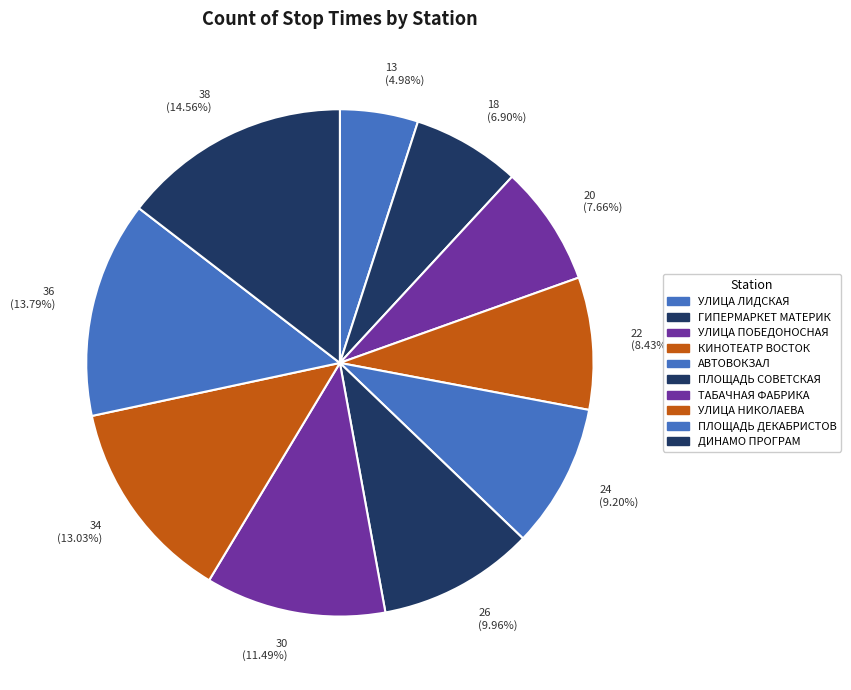

Approximately how many times larger is the value at 38 (14.56%) compared to 22 (8.43%)?

1.7